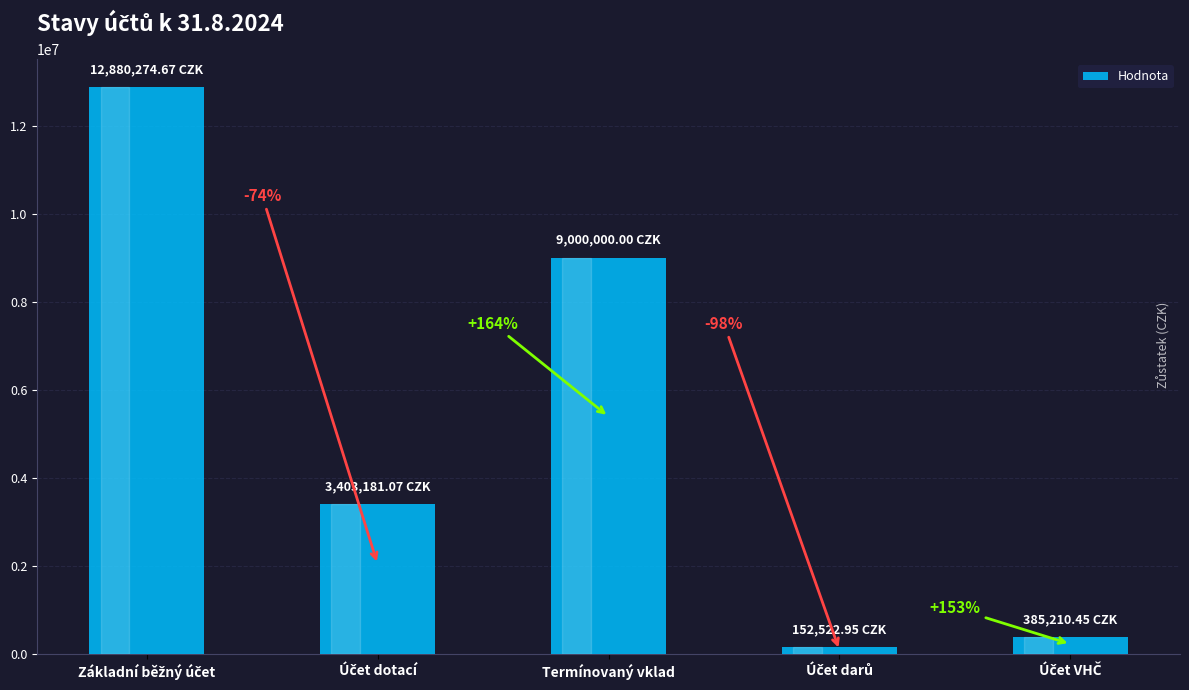

The chart shows a value of 199115.0 at Účet darů. True or false?

False